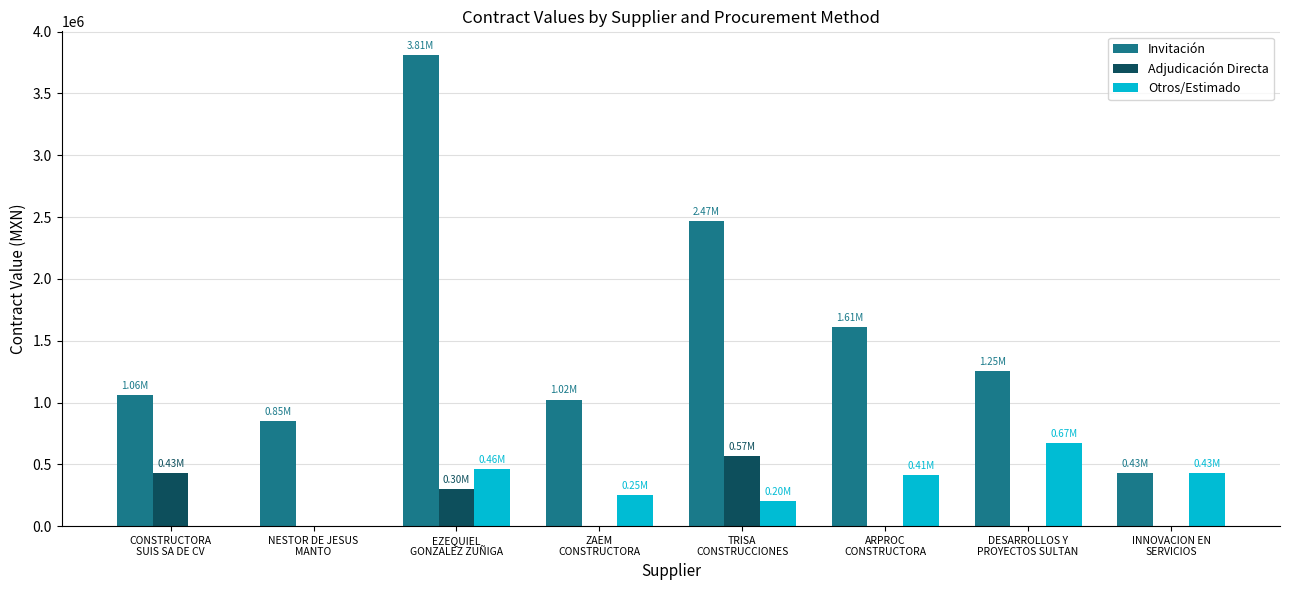

What is the sum of all Otros/Estimado values?

2425337.4